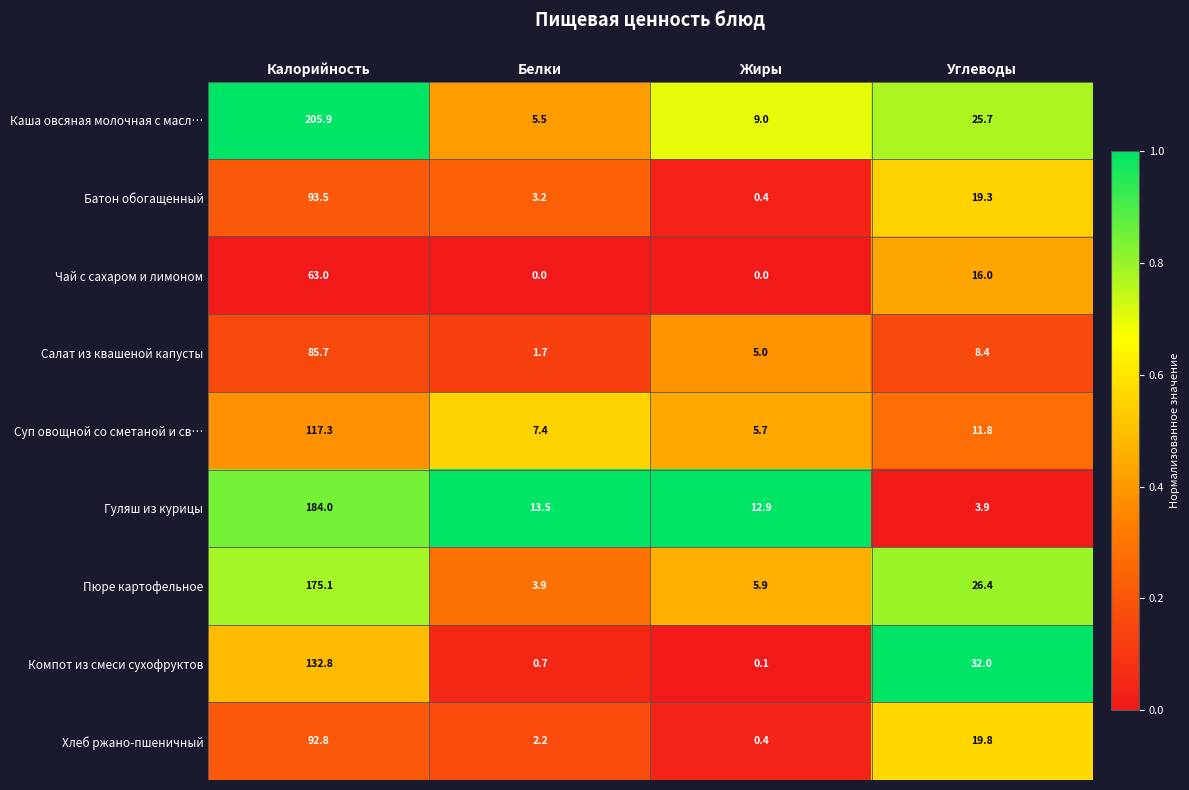

What is the sum of the Каша овсяная молочная с масл… values at Белки and Калорийность?

211.4